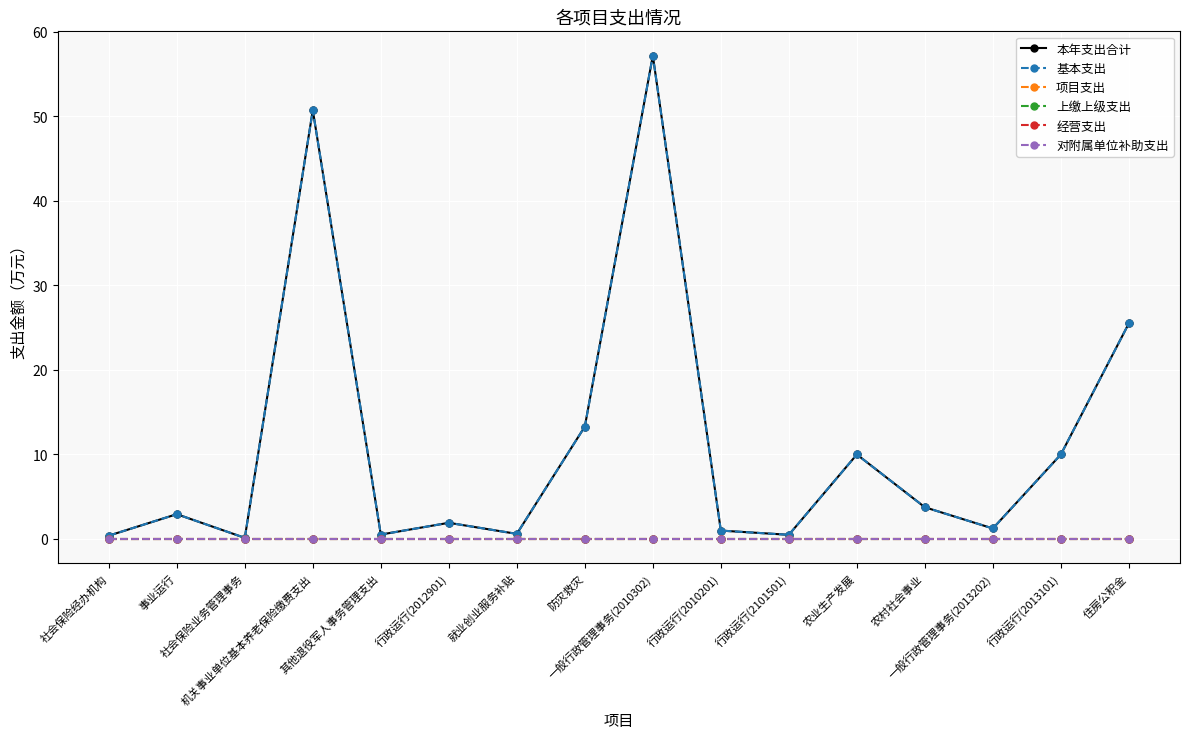

List the series in order of their peak value, lowest first.

项目支出, 上缴上级支出, 经营支出, 对附属单位补助支出, 本年支出合计, 基本支出